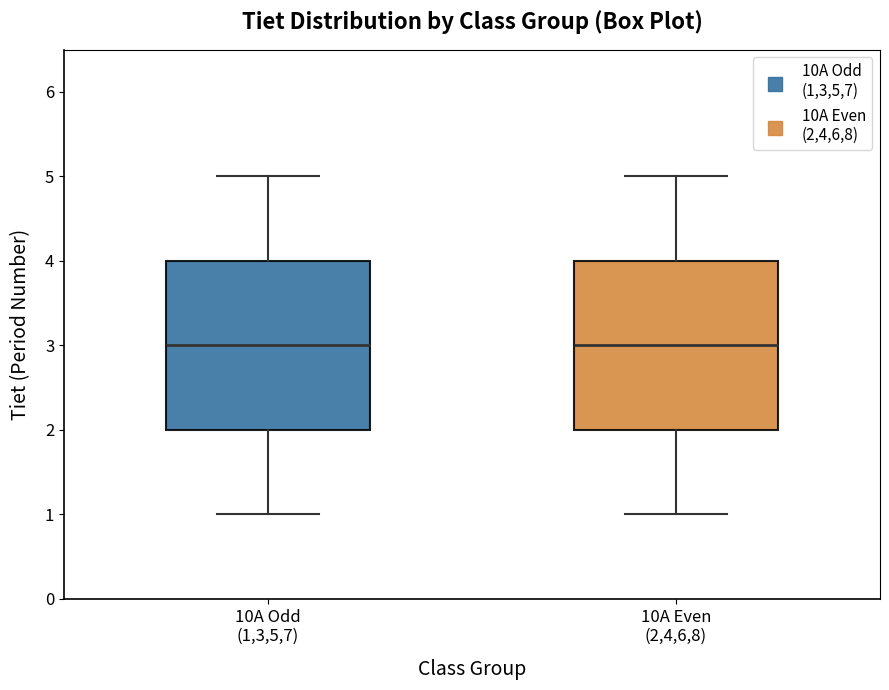

Where does the lower whisker of the box for 10A Even (2,4,6,8) end on the y-axis? The values are not printed on the chart, so give them approximately, as read against the axis.

1